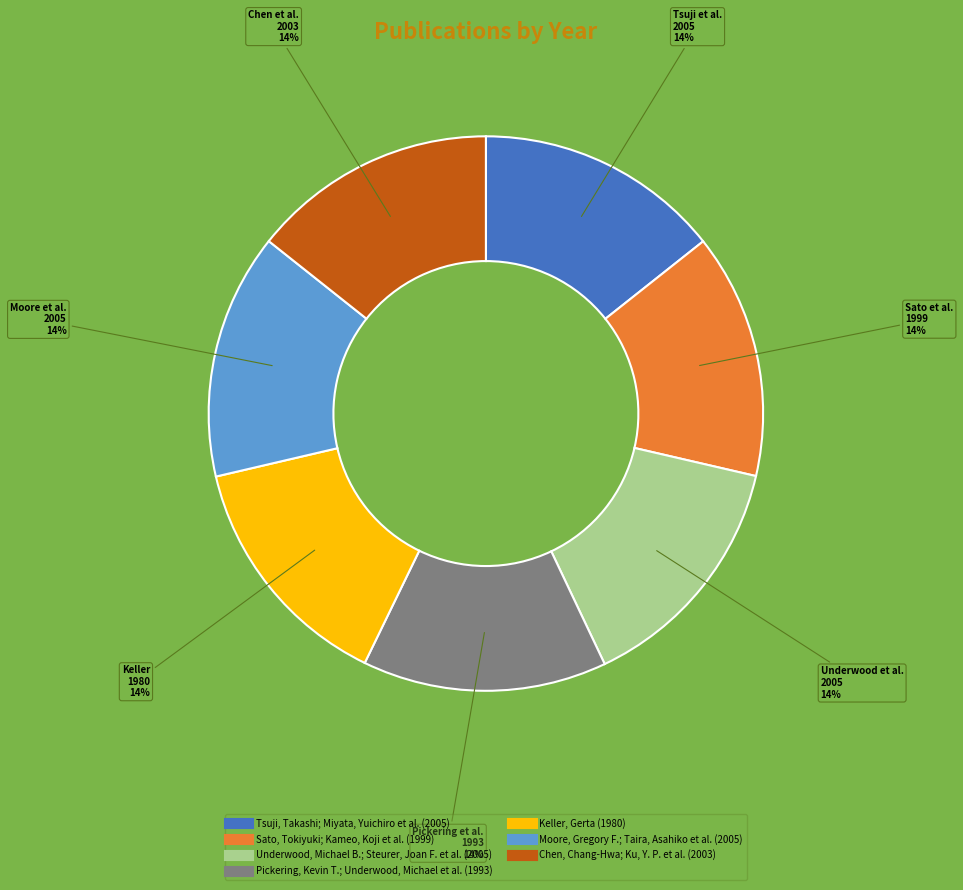

Approximately how many times larger is the value at Sato, Tokiyuki; Kameo, Koji et al. compared to Underwood, Michael B.; Steurer, Joan F. et al.?

1.0